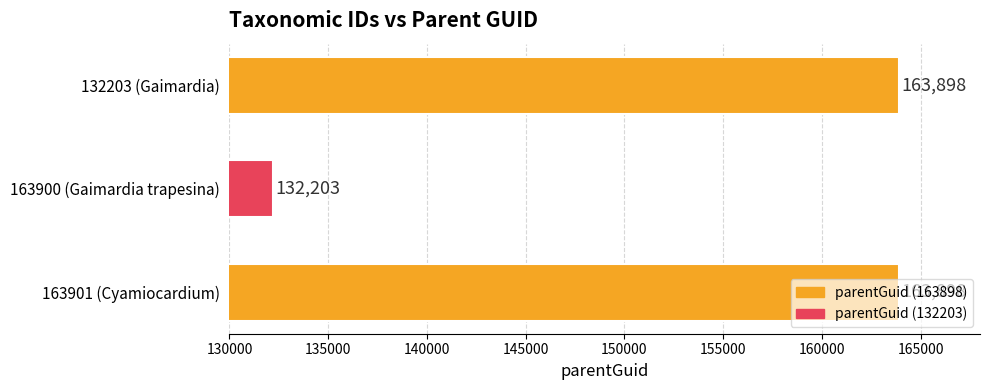

What is the change in value from 163900 (Gaimardia trapesina) to 132203 (Gaimardia)?

+31695